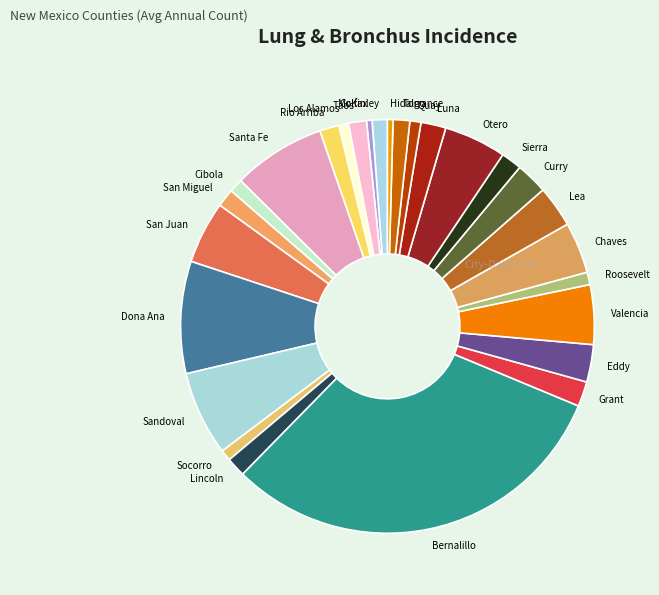

Which slice is the largest?

Bernalillo